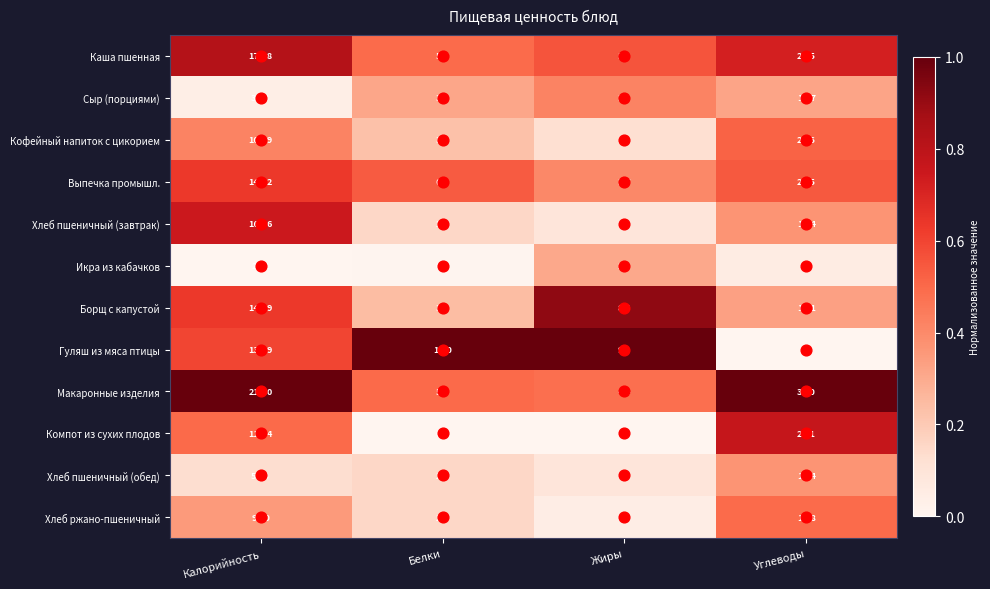

At which category is the sum across all series the highest?

Калорийность